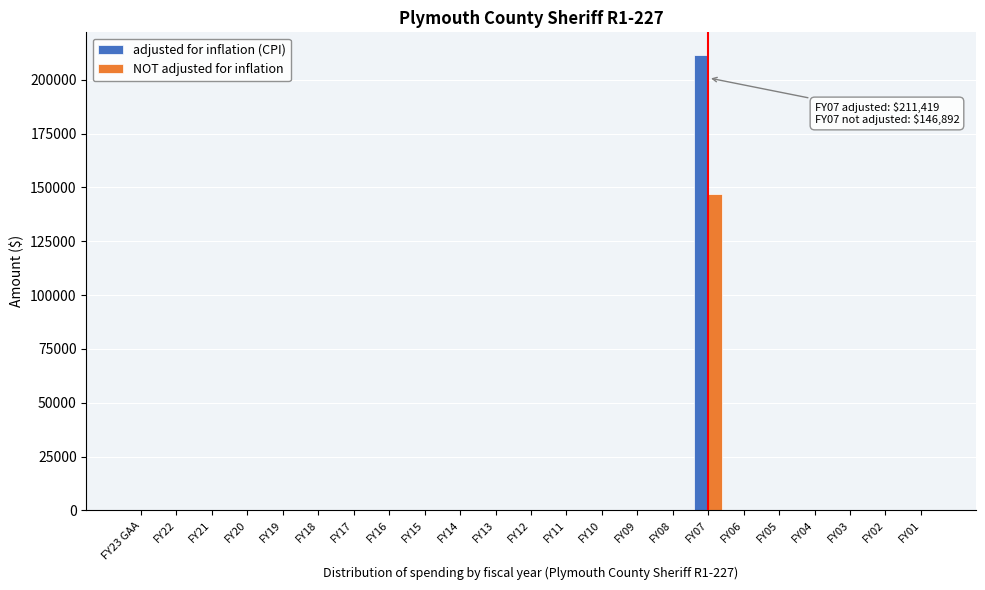

The value of NOT adjusted for inflation at FY21 is 93652. True or false?

False